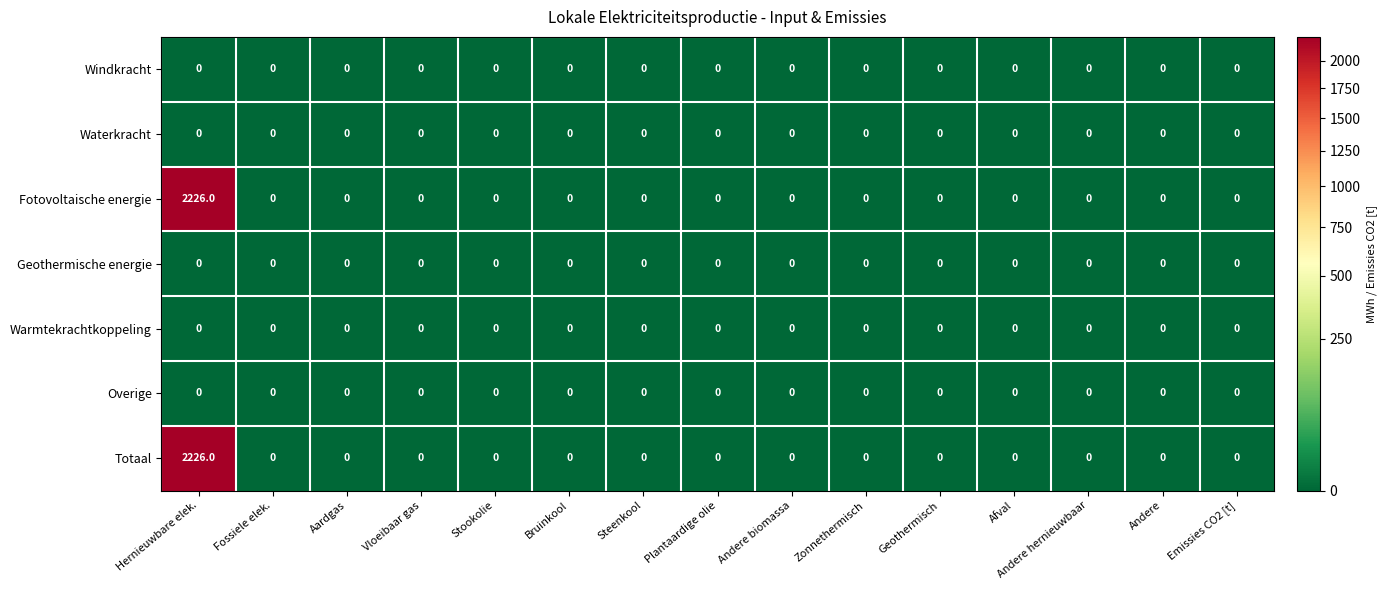

The value of Windkracht at Andere biomassa is 0. True or false?

True